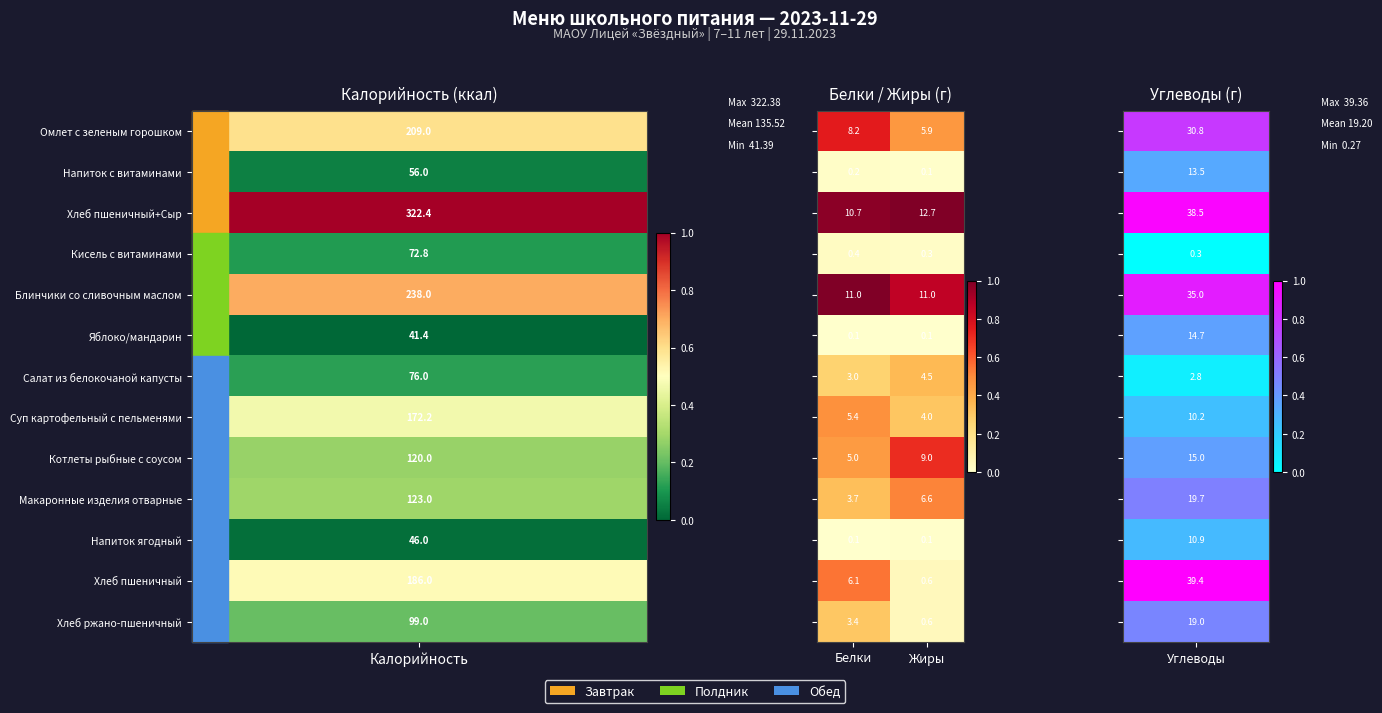

At which category is the sum across all series the highest?

Белки